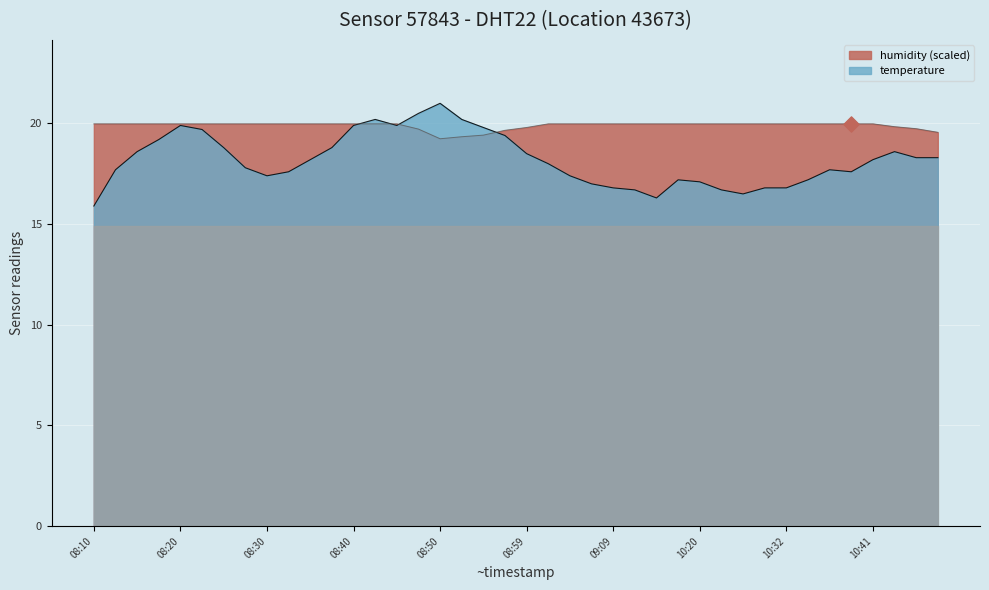

At how many categories does at least one series exceed 16?

40